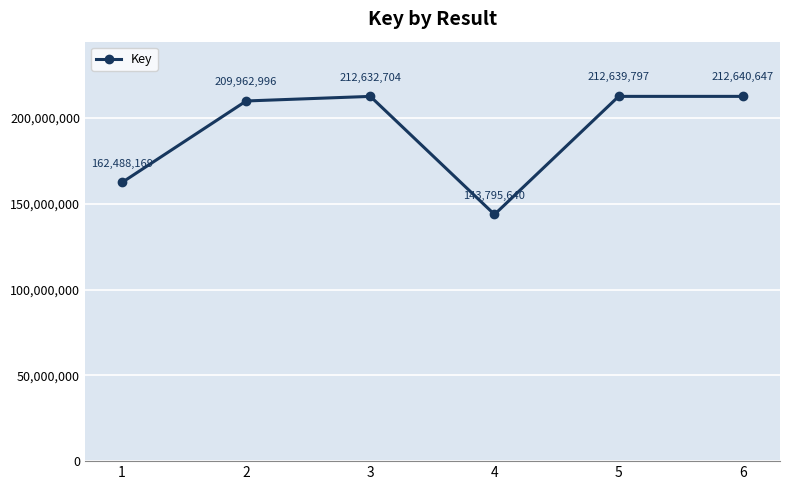

What is the ratio of the value at 3 to the value at 5?

1.0